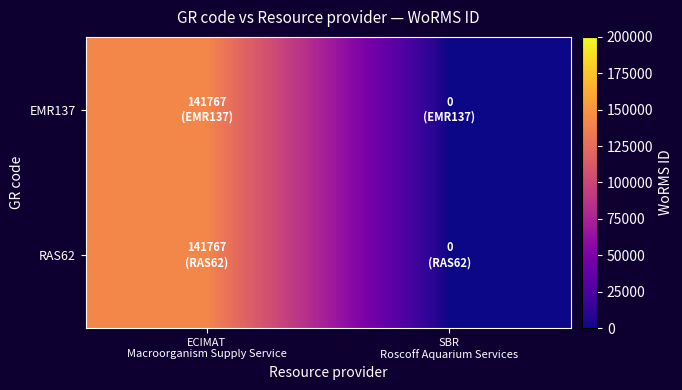

Which series has the largest total across all categories?

EMR137